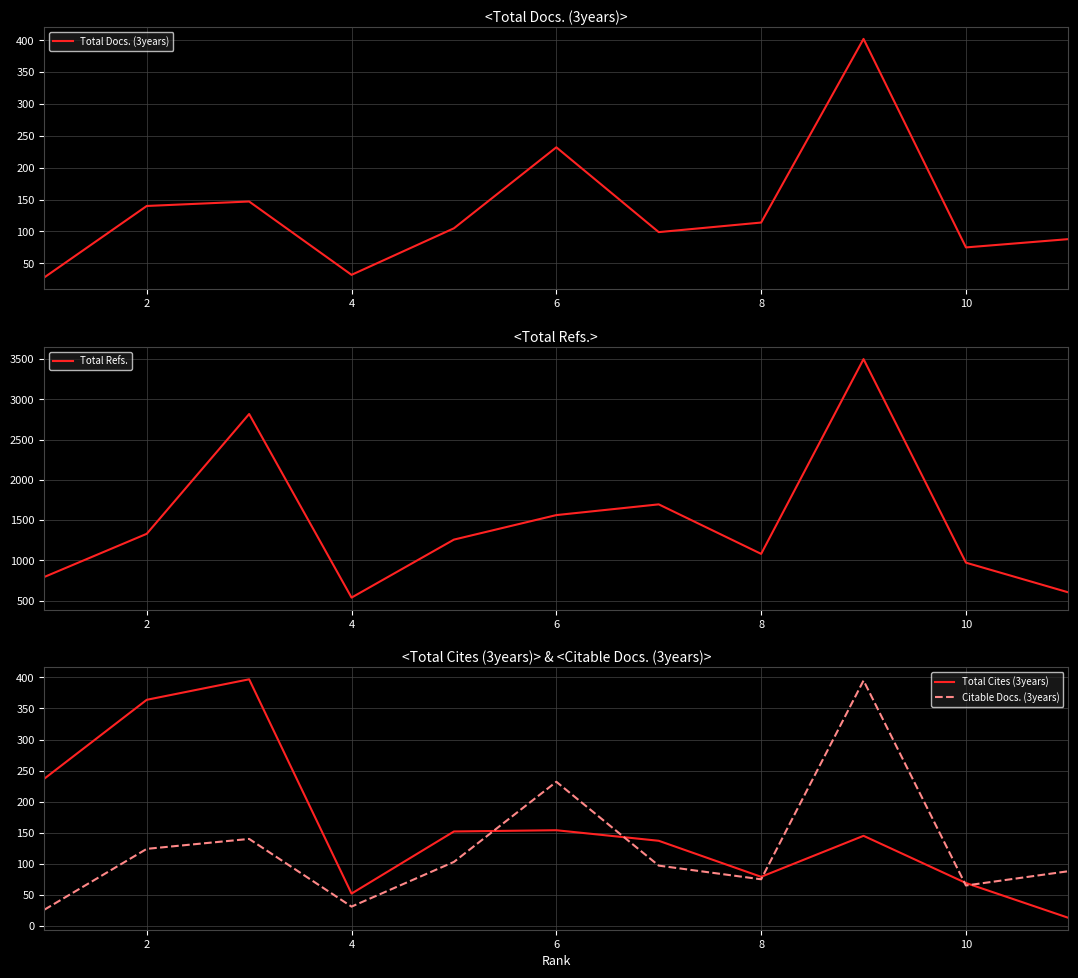

True or false: Citable Docs. (3years) and Total Refs. intersect in this chart.

False